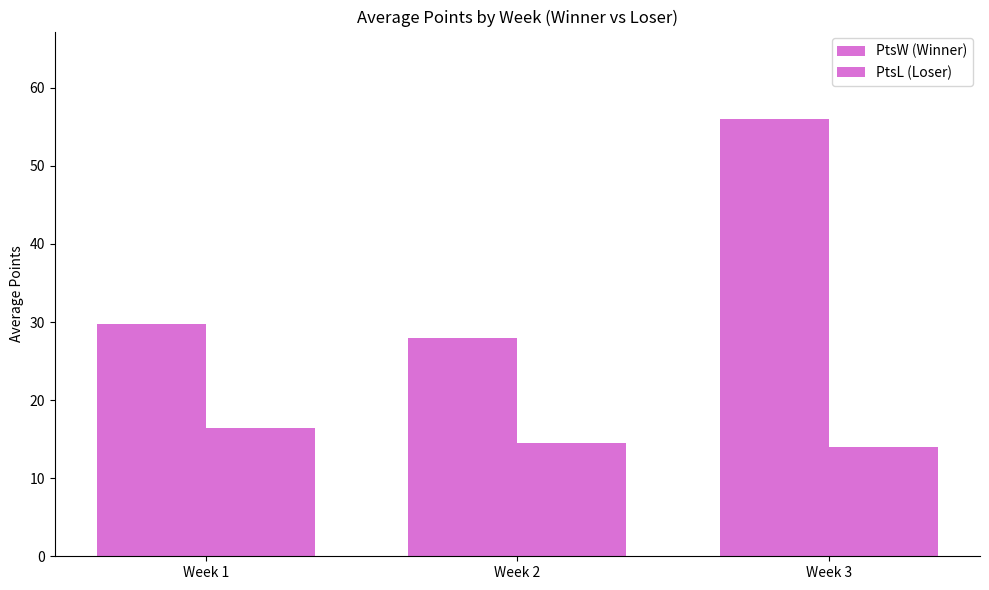

Does the chart contain stacked bars?

No